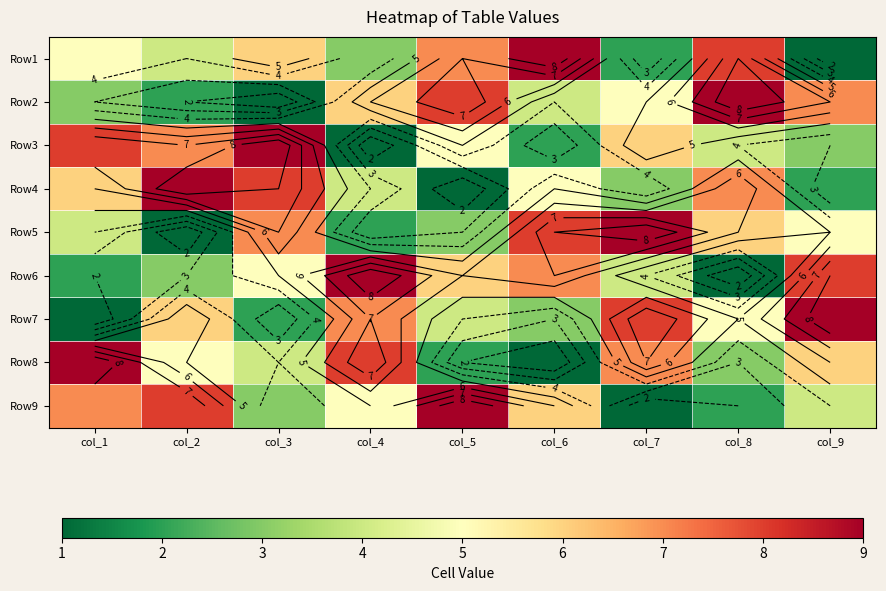

What is the sum of all Row7 values?

45